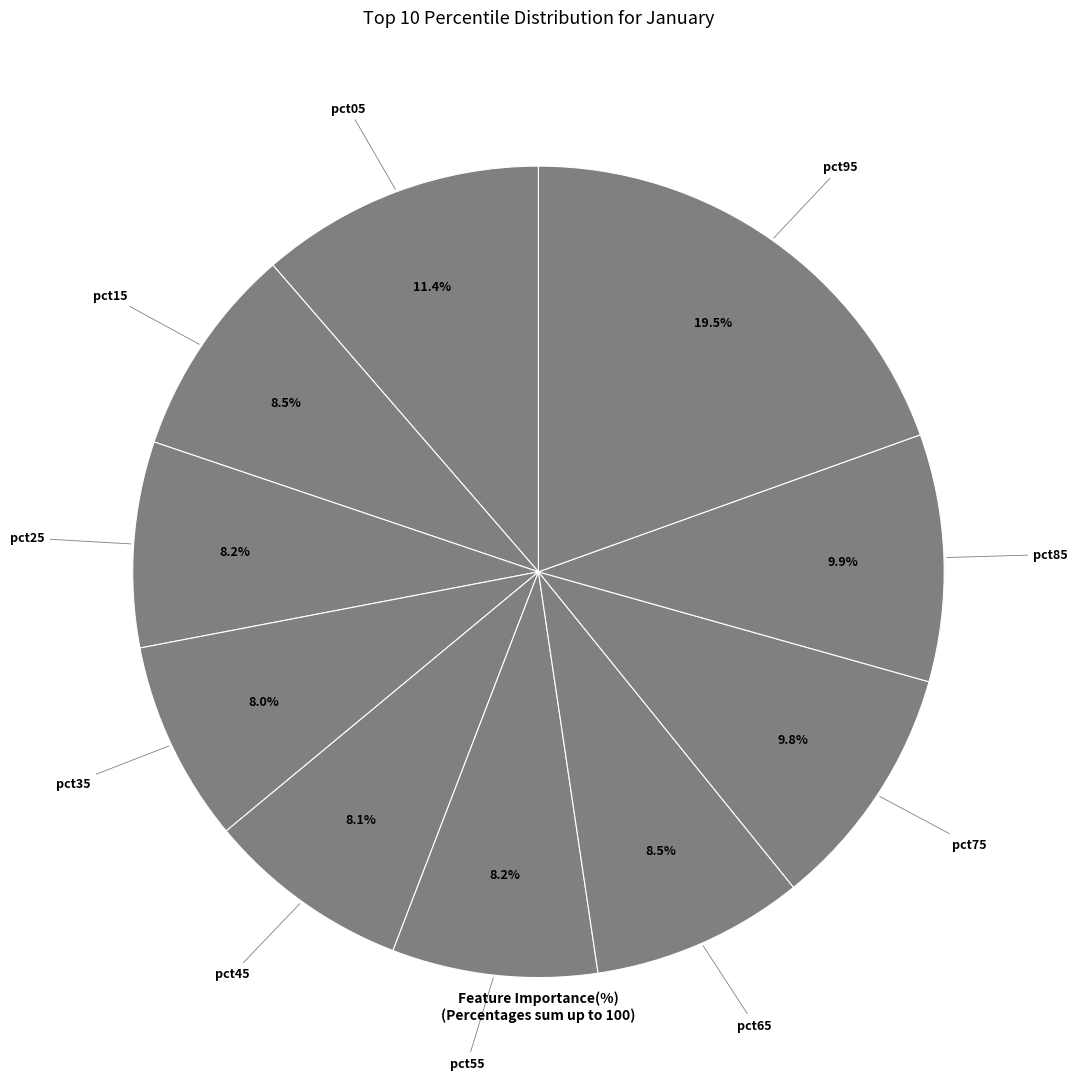

To the nearest percent, what is the average slice percentage?

10%